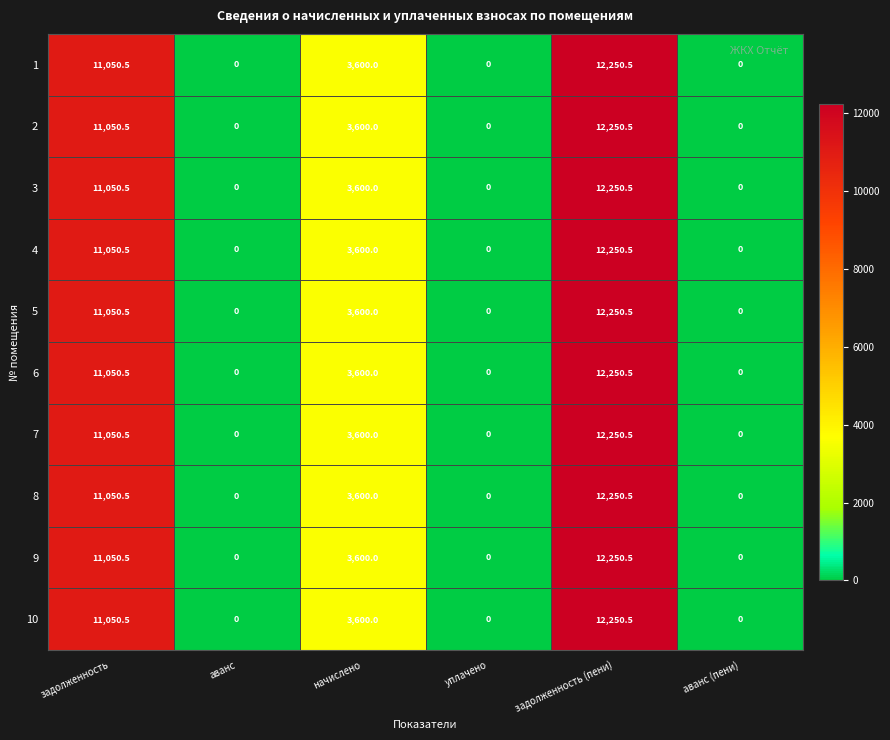

The value of 8 at аванс (пени) is -6635.4. True or false?

False